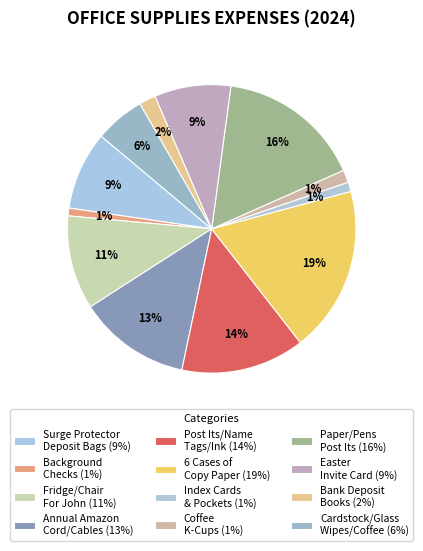

How many segments does this pie chart have?

12